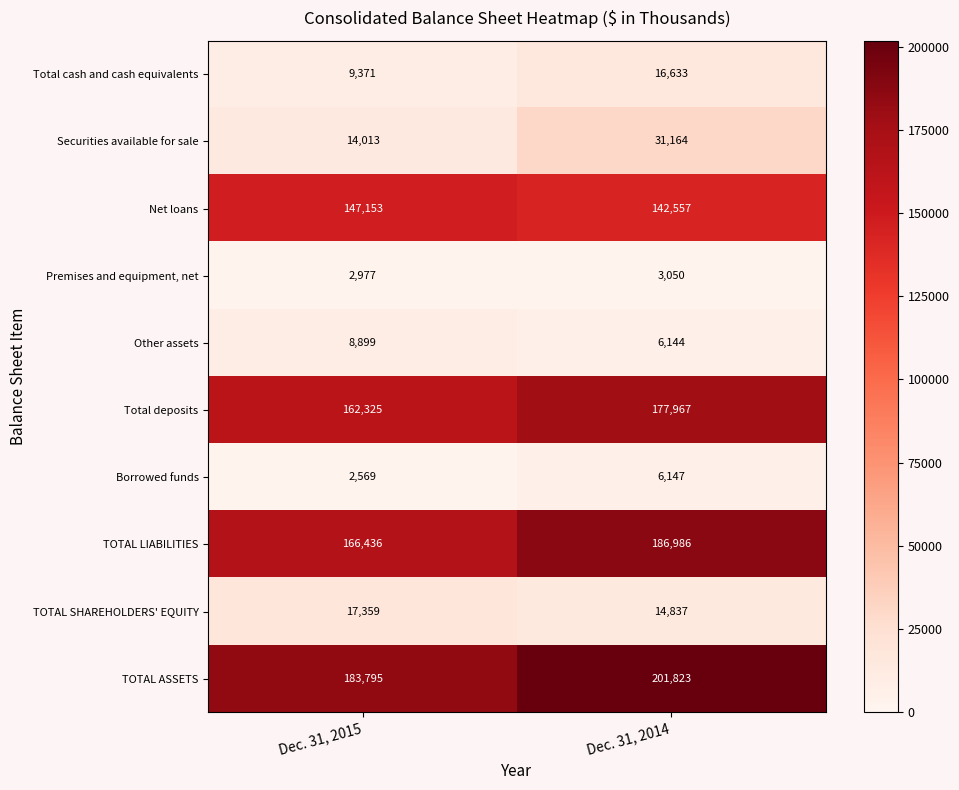

Is it true that Total deposits equals 177967 at Dec. 31, 2014?

True